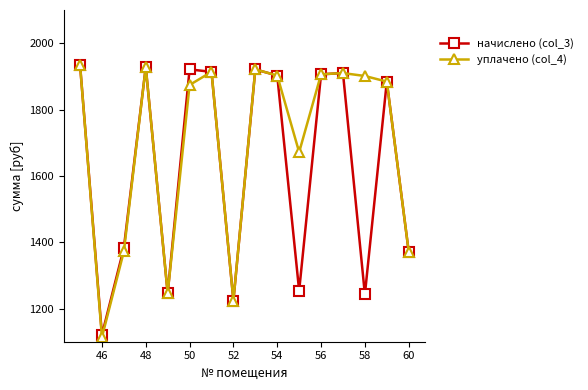

What is the value of the начислено (col_3) point at the 10th from the left?

1902.5